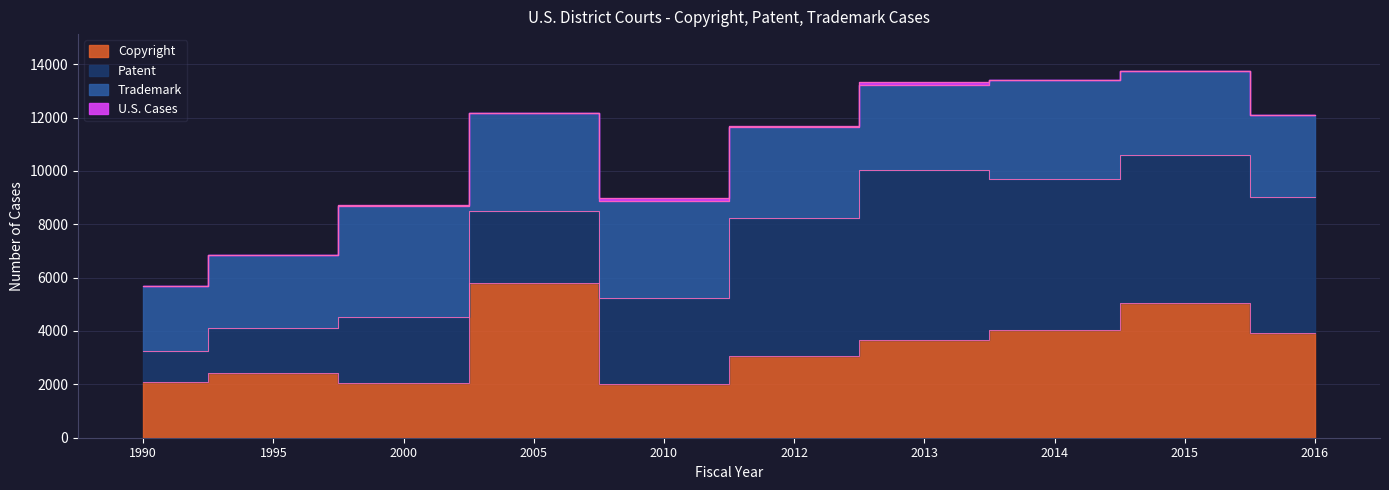

The U.S. Cases series shows 30 at 1990. True or false?

True